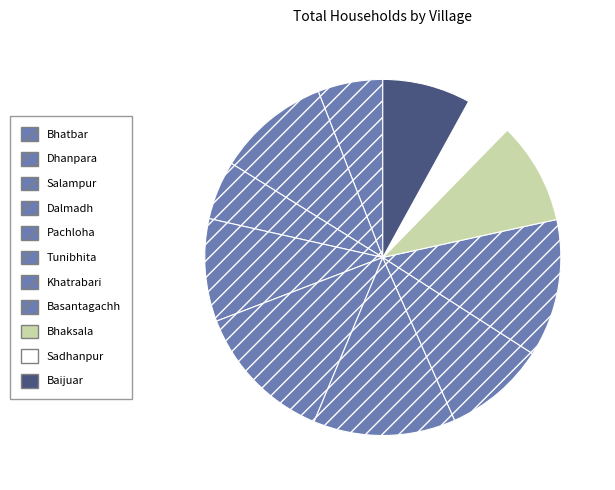

Combined, do Sadhanpur and Bhatbar account for over 50%?

No